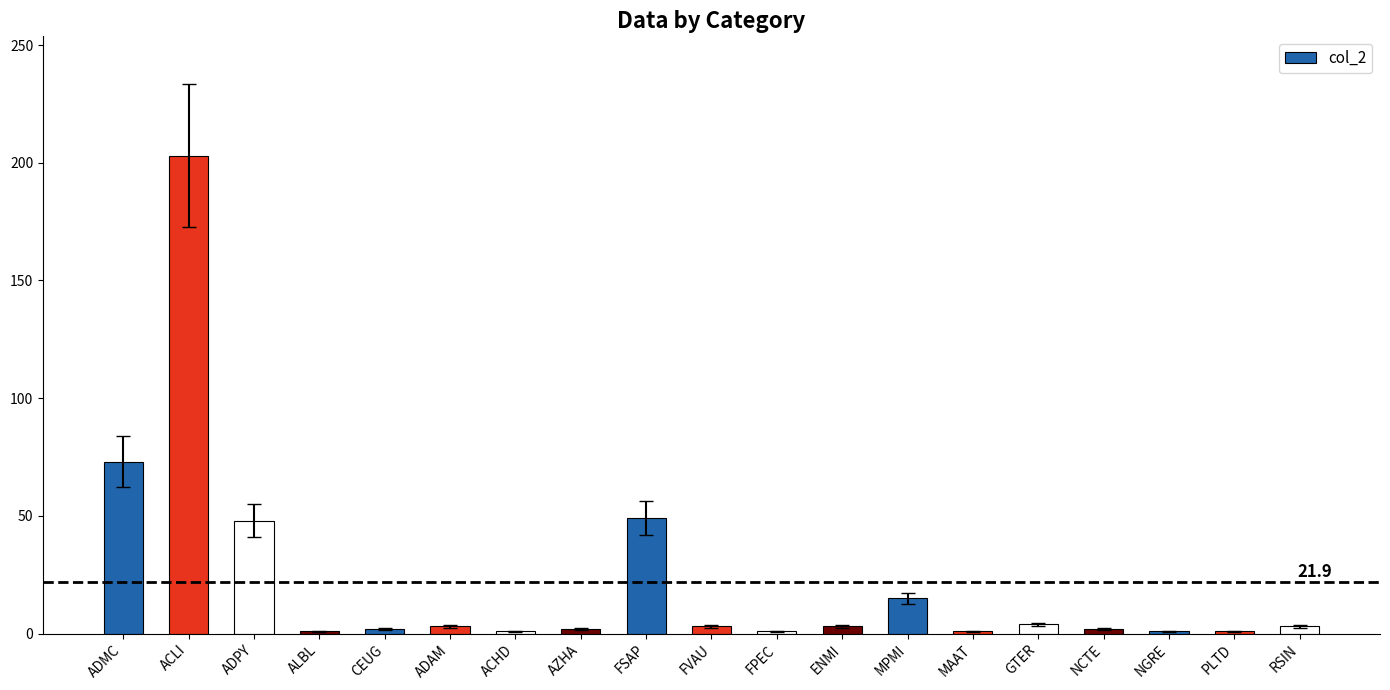

What is the change in value from ADMC to FVAU?

-70